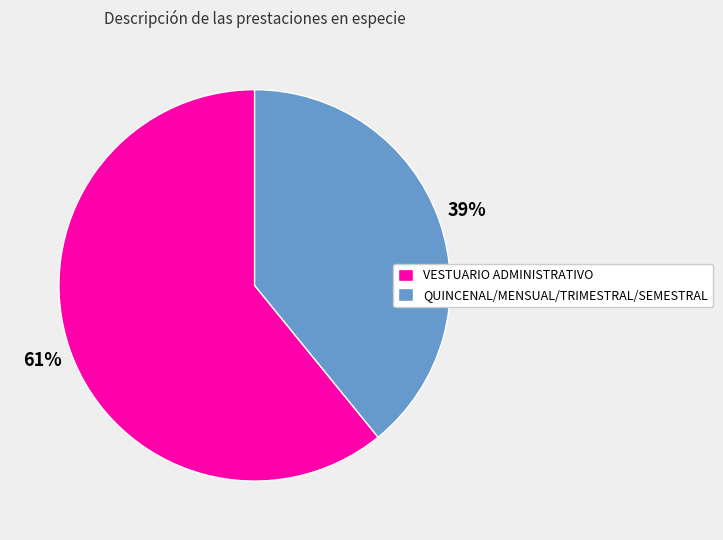

Is the sum of VESTUARIO ADMINISTRATIVO and QUINCENAL/MENSUAL/TRIMESTRAL/SEMESTRAL greater than half?

Yes